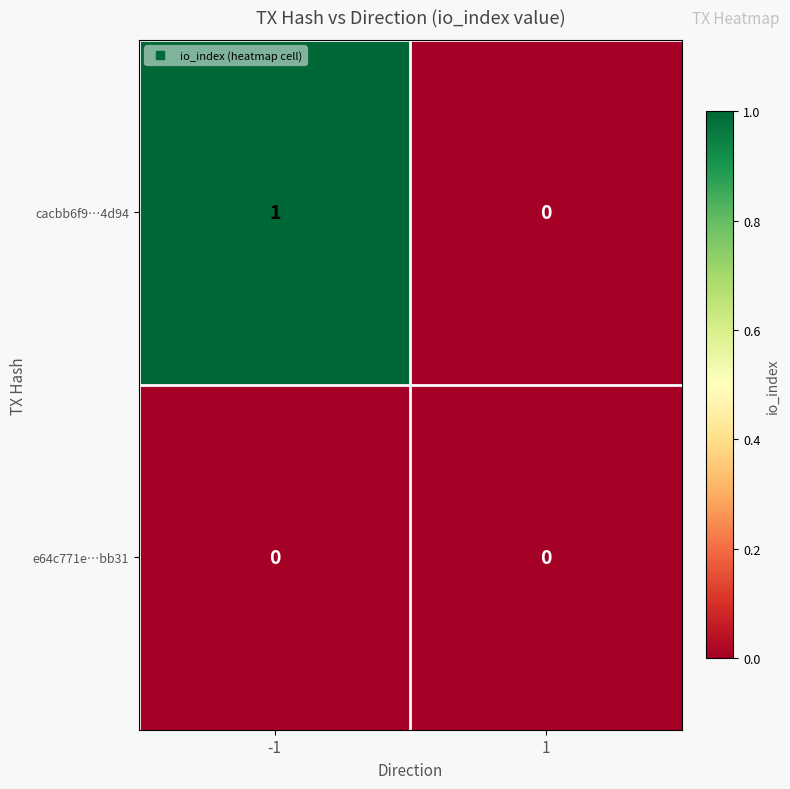

The value of e64c771e…bb31 at -1 is 0. True or false?

True